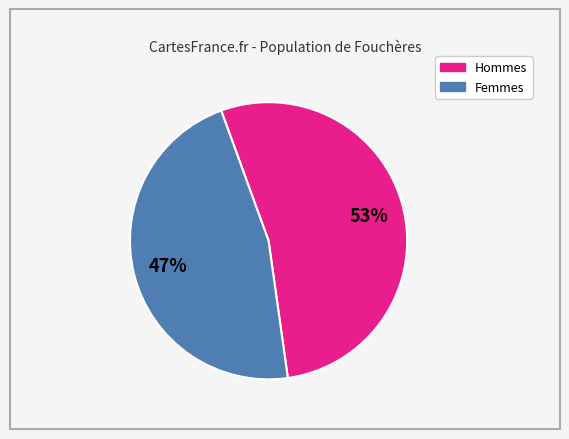

To the nearest percent, what is the average slice percentage?

50%